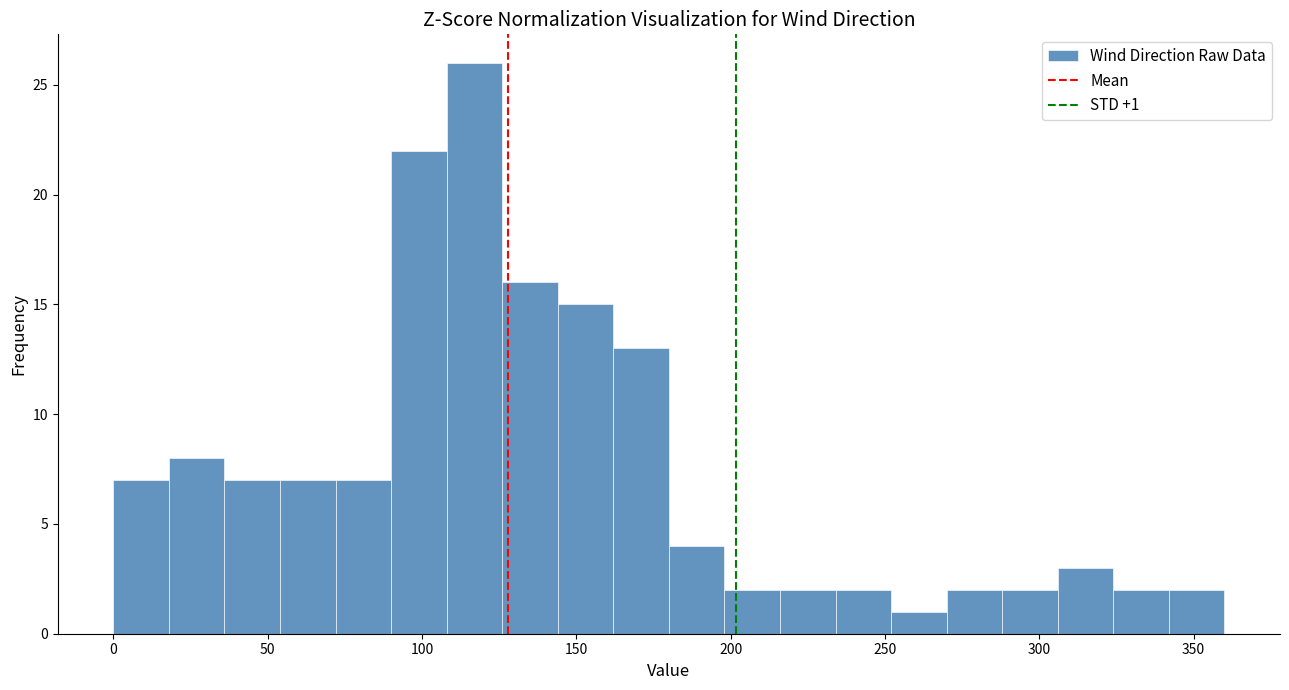

Read against the x-axis, roughly where is the centre of the tallest bar?

115